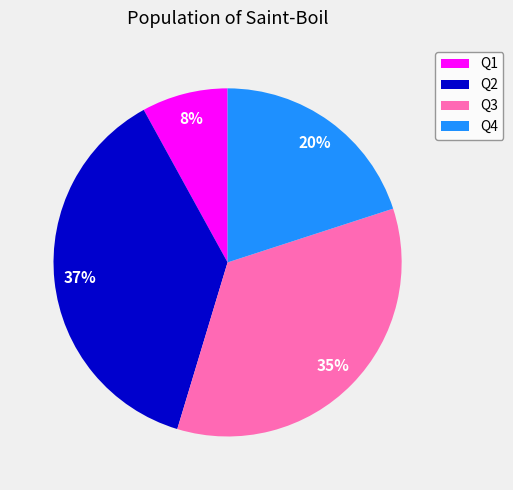

Approximately how many times larger is the value at Q2 compared to Q3?

1.1